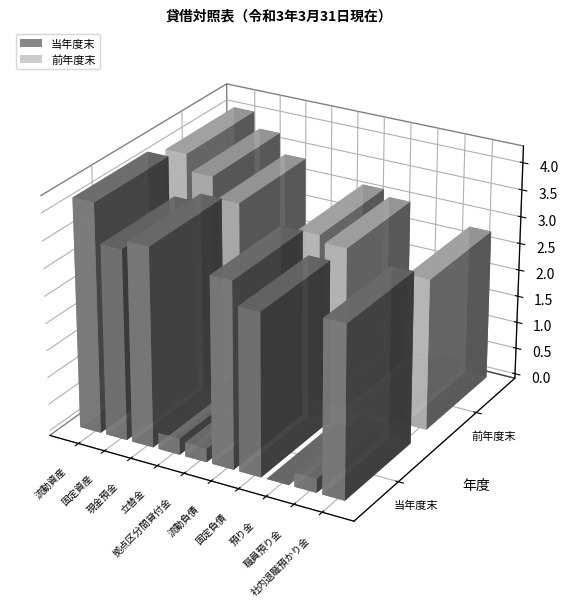

Does the chart contain any negative values?

No